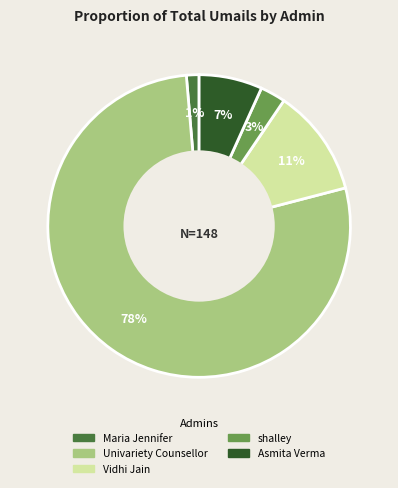

Count the number of slices in the pie.

5